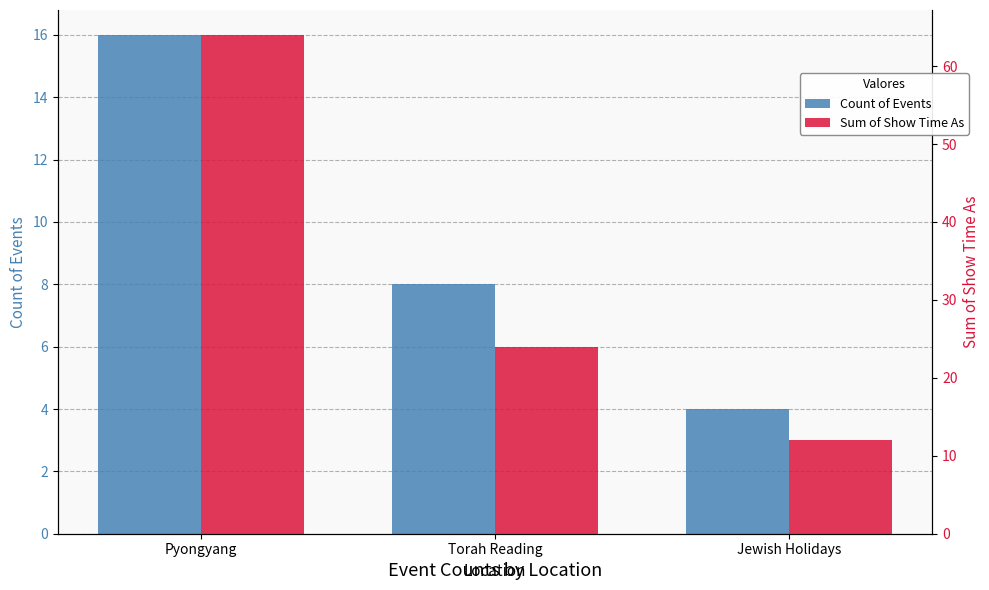

Reading left to right, list all the values displayed in this chart.

Count of Events: Pyongyang=16	Torah Reading=8	Jewish Holidays=4
Sum of Show Time As: Pyongyang=64	Torah Reading=24	Jewish Holidays=12